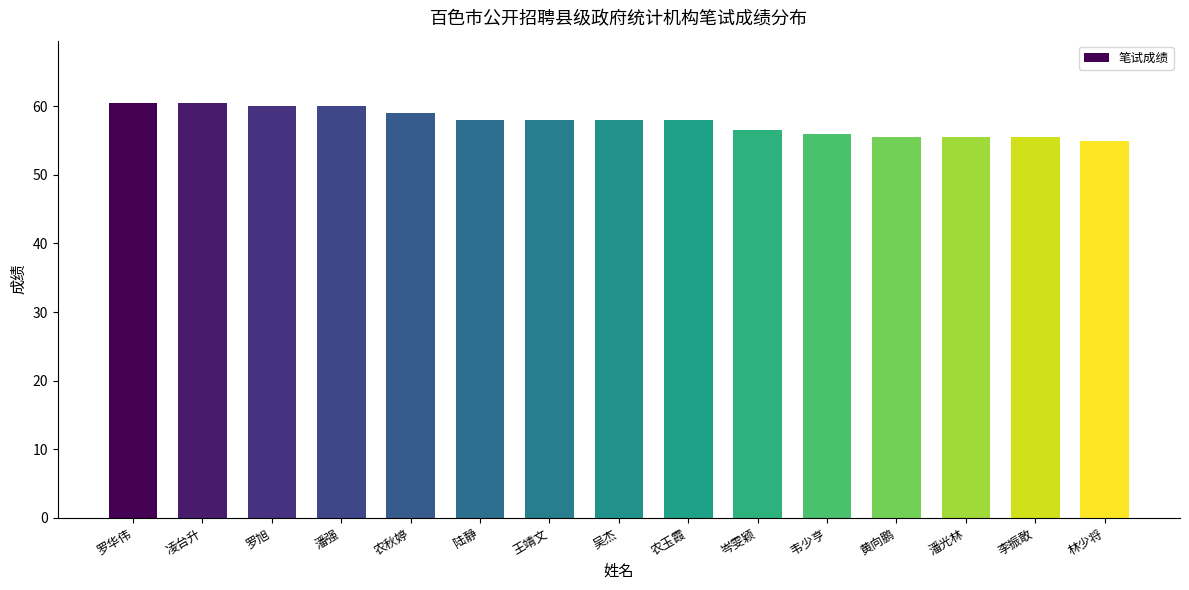

Is it true that the value at 李振敢 is 81.6?

False